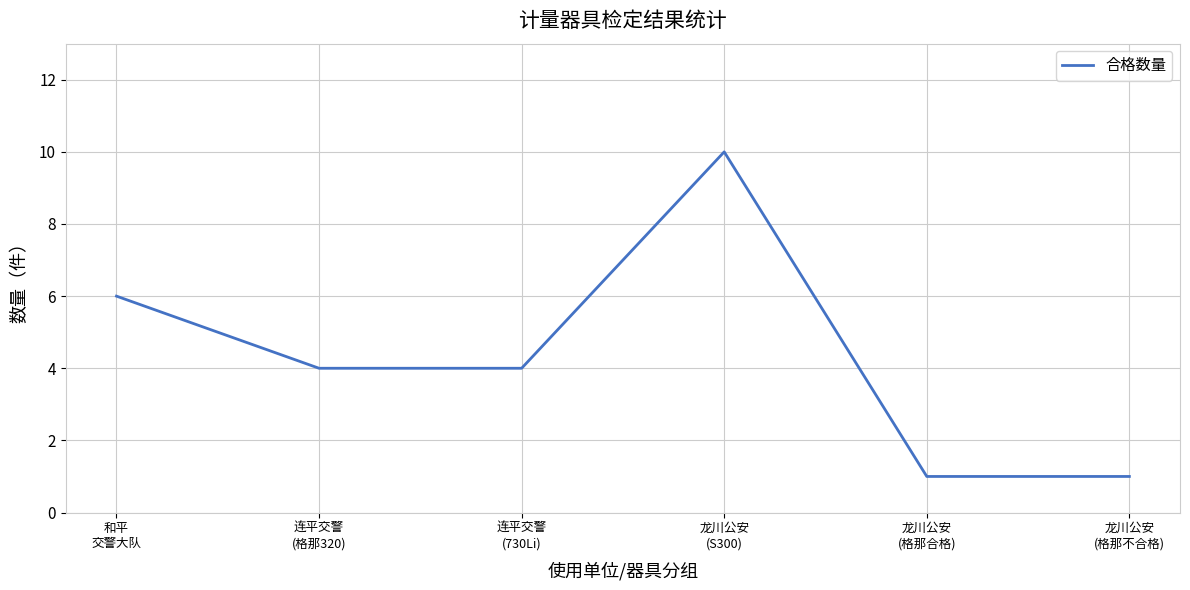

What is the sum of all values?

26